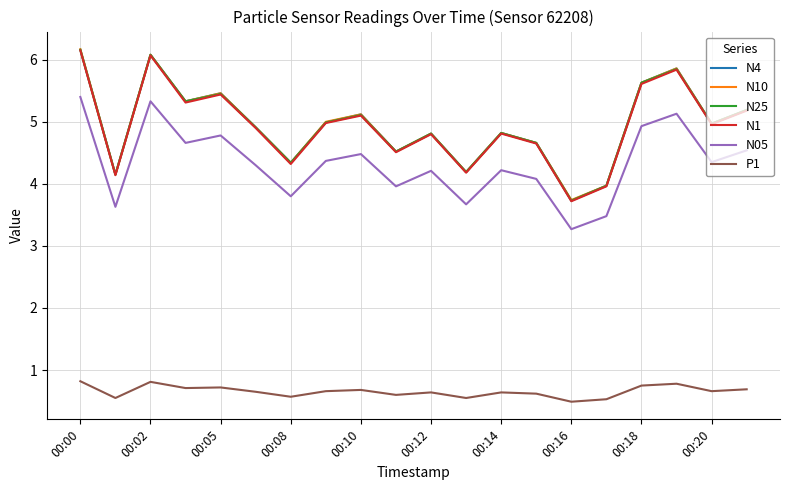

What is the smallest value displayed?

0.5